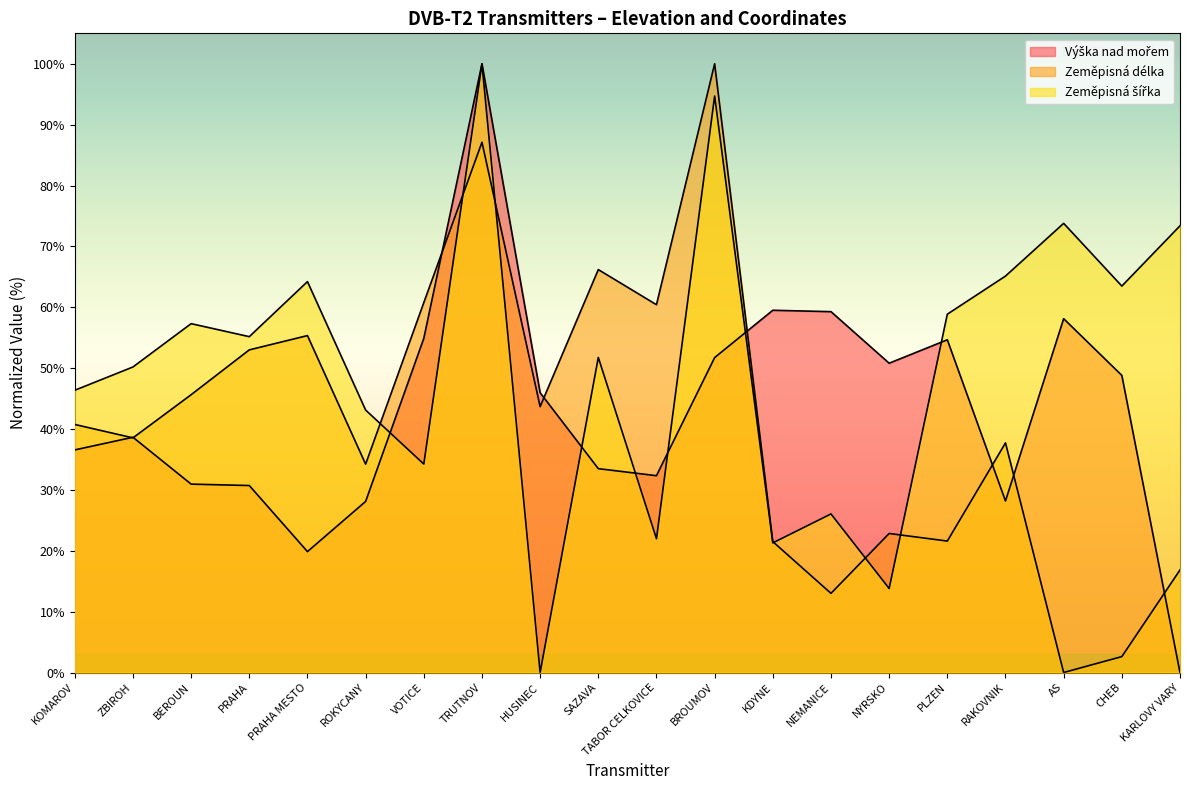

List the series in order of their peak value, lowest first.

Výška nad mořem, Zeměpisná délka, Zeměpisná šířka